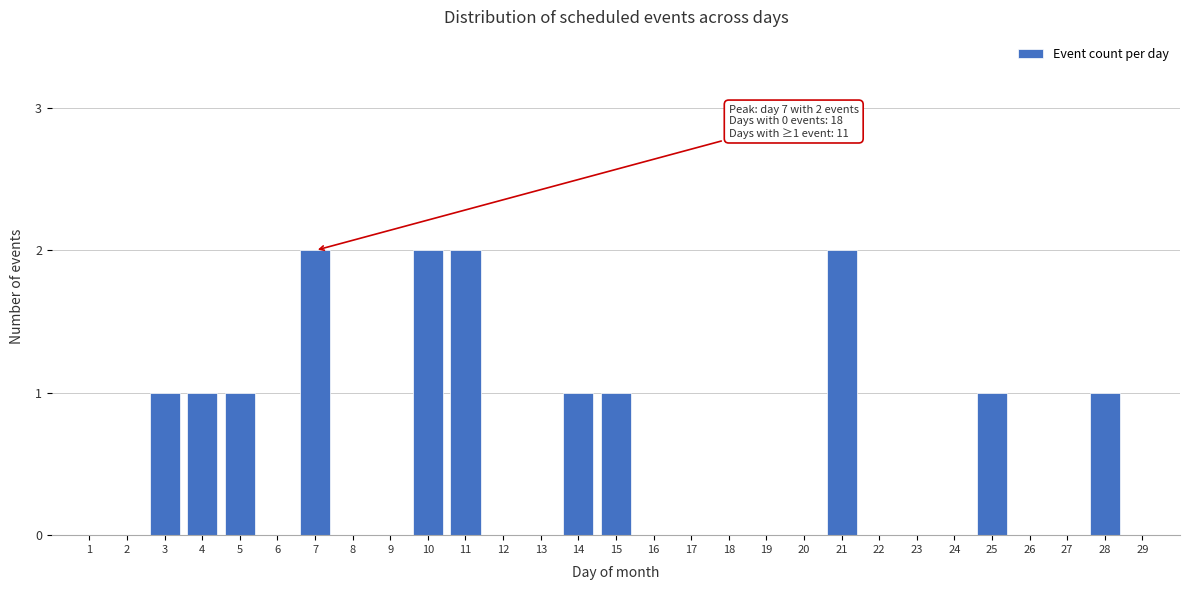

The value at 7 is 2. True or false?

True